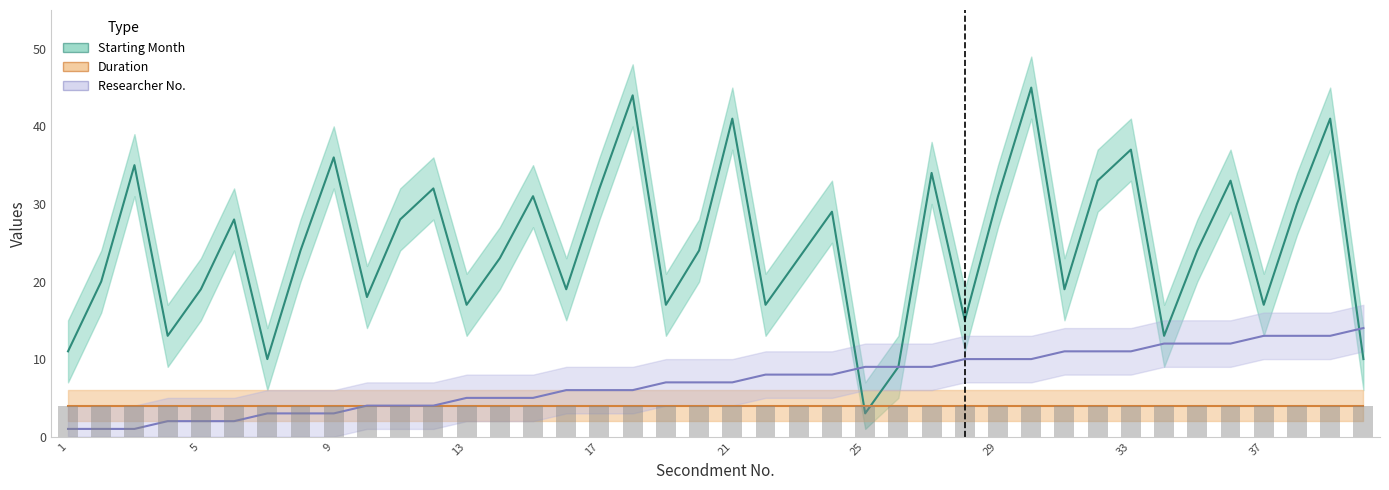

What is the average value of the Duration series?

4